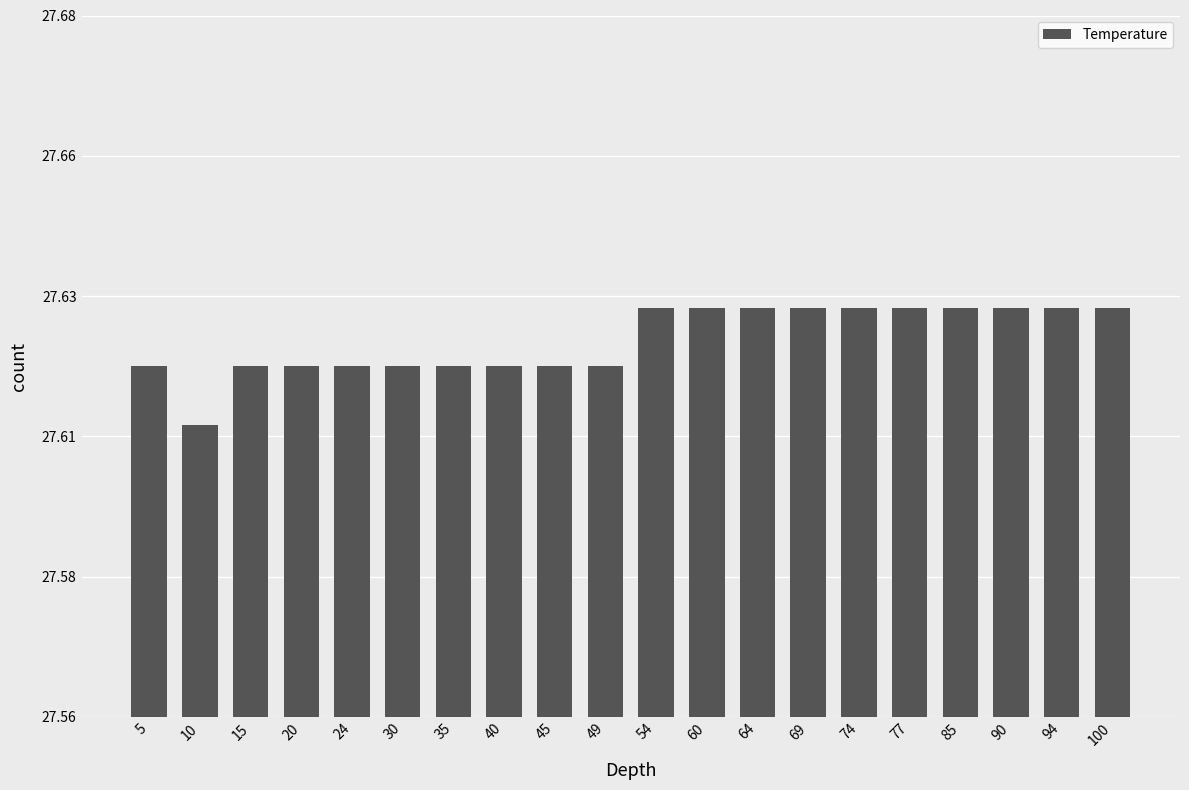

At which label is the value closest to 27?

10